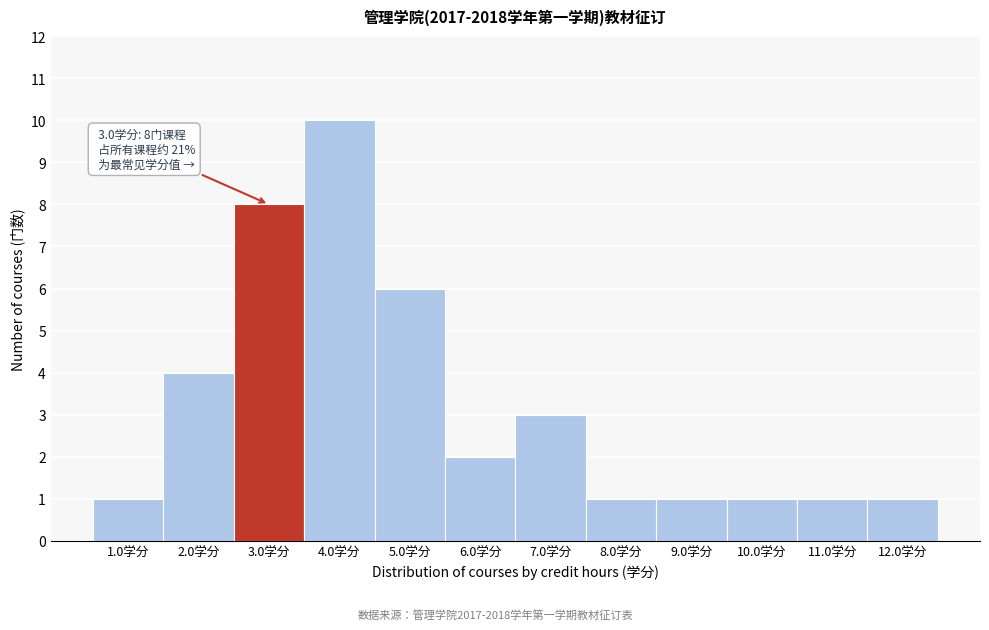

Which range on the x-axis has the tallest bar?

3.5 to 4.5